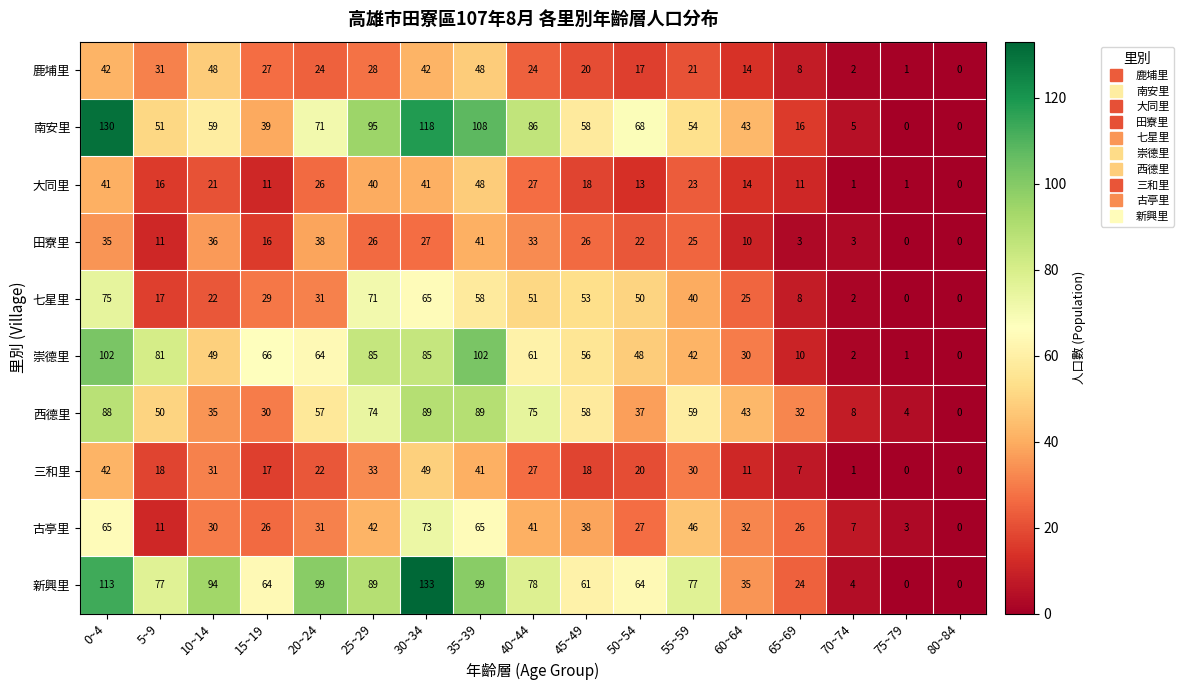

At which label does 新興里 first exceed 77?

0~4